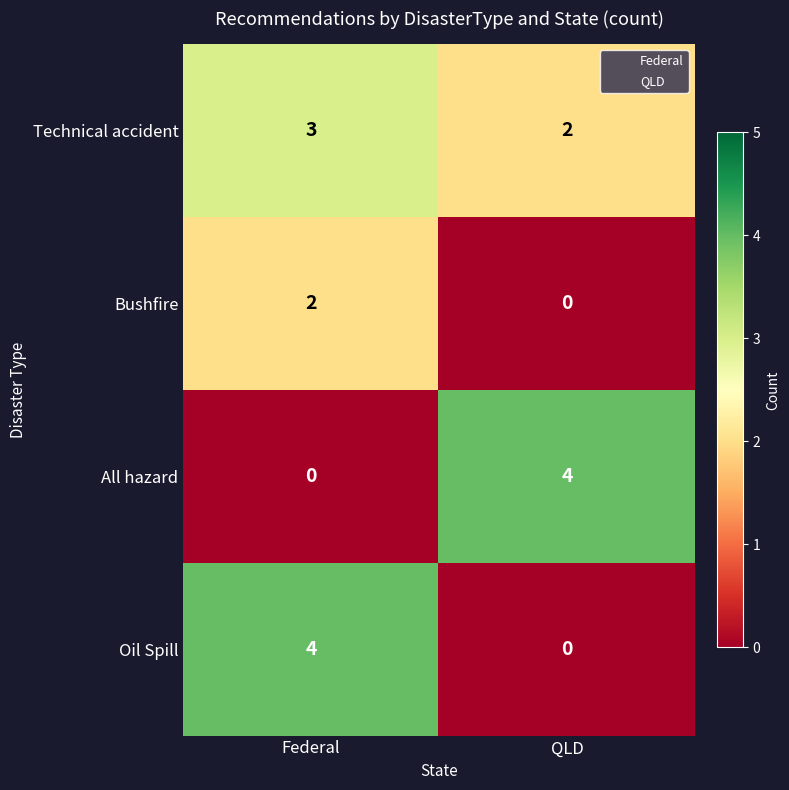

How many categories are shown in the chart?

2